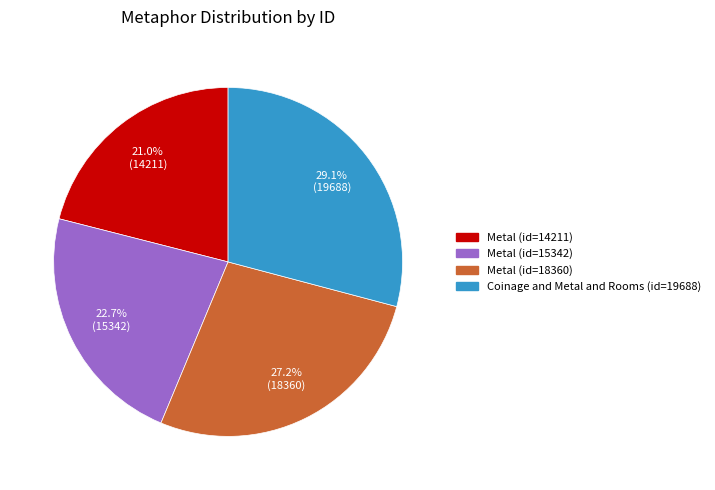

Is there any slice that represents more than half of the pie?

No